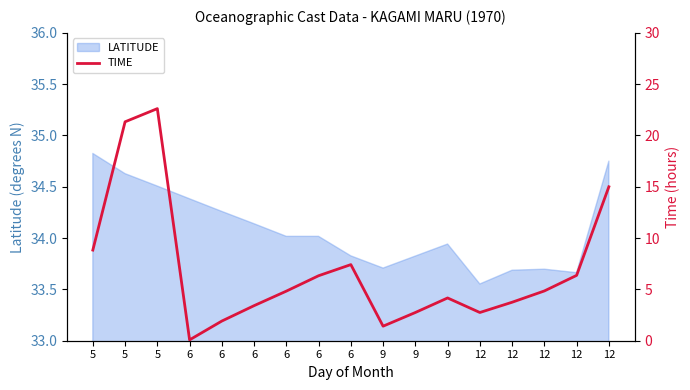

What is the maximum value shown in the chart?

22.6